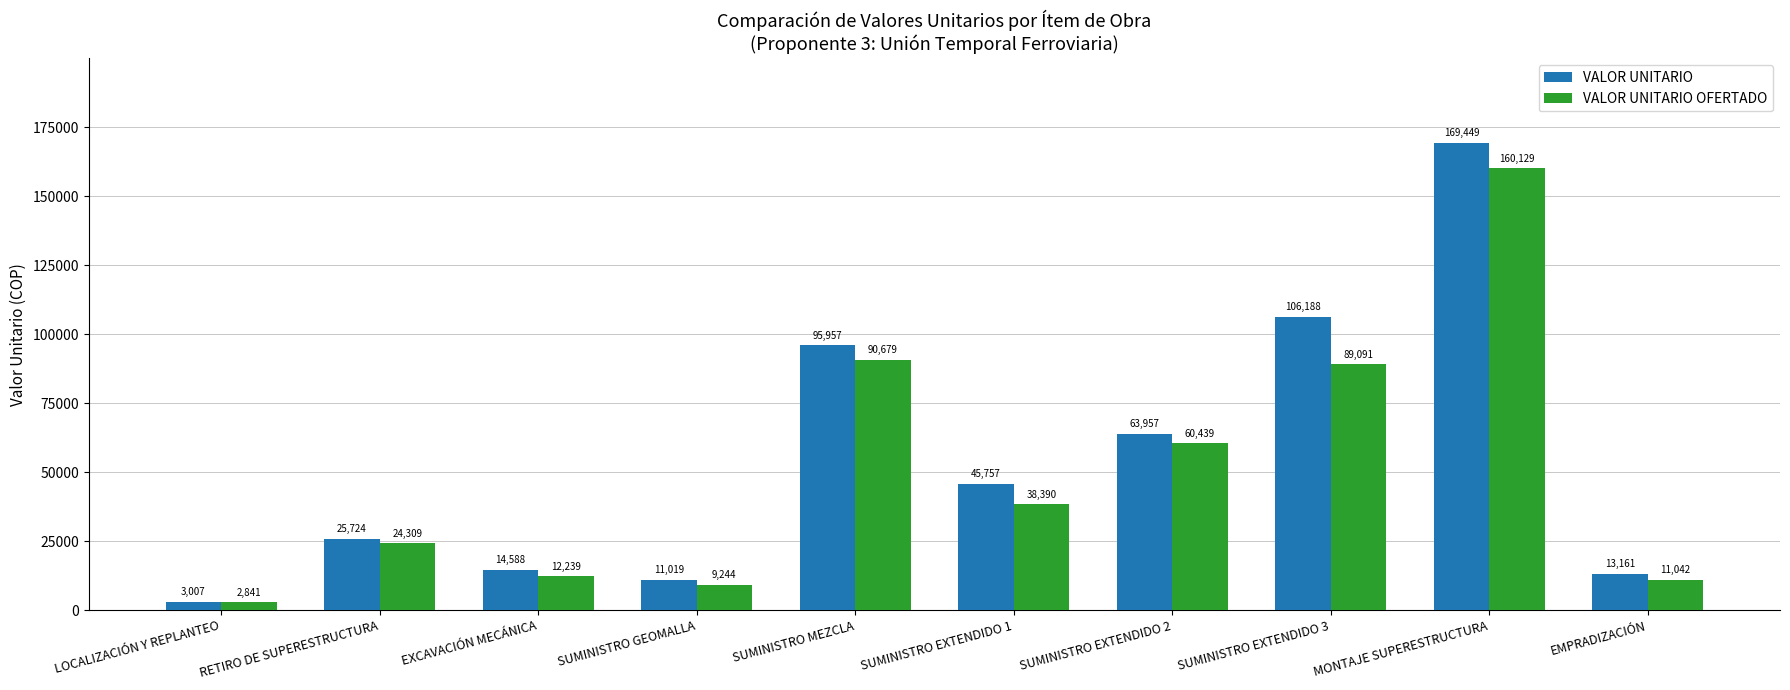

Is it true that VALOR UNITARIO OFERTADO equals 31733 at RETIRO DE SUPERESTRUCTURA?

False